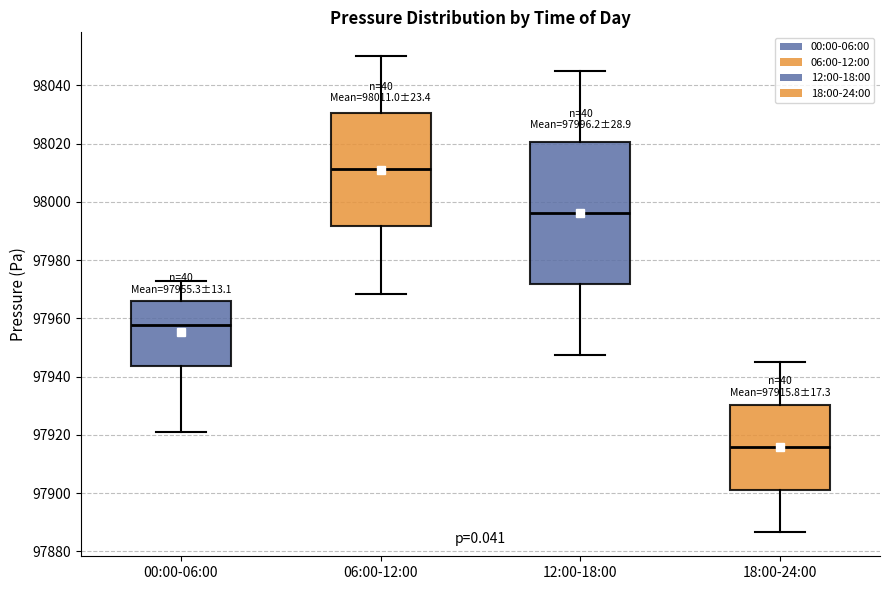

Which box has the highest median line?

06:00-12:00